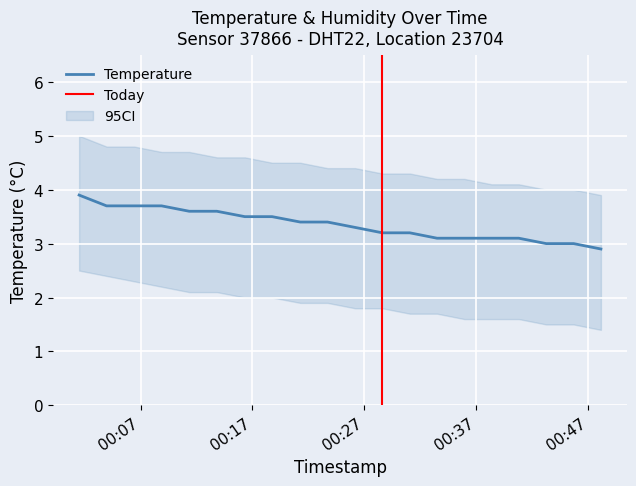

Reading left to right, what are all the values shown in this chart?

3.9	3.7	3.7	3.7	3.6	3.6	3.5	3.5	3.4	3.4	3.3	3.2	3.2	3.1	3.1	3.1	3.1	3.0	3.0	2.9